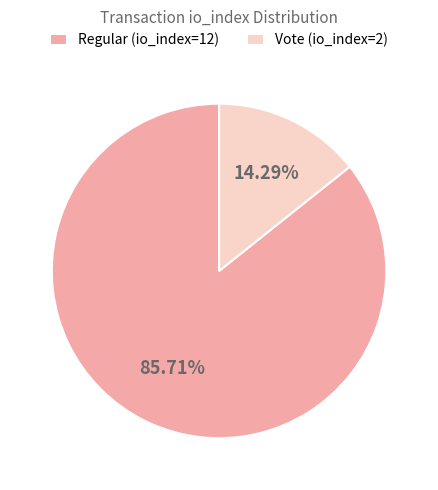

Is the sum of Vote (io_index=2) and Regular (io_index=12) greater than half?

Yes